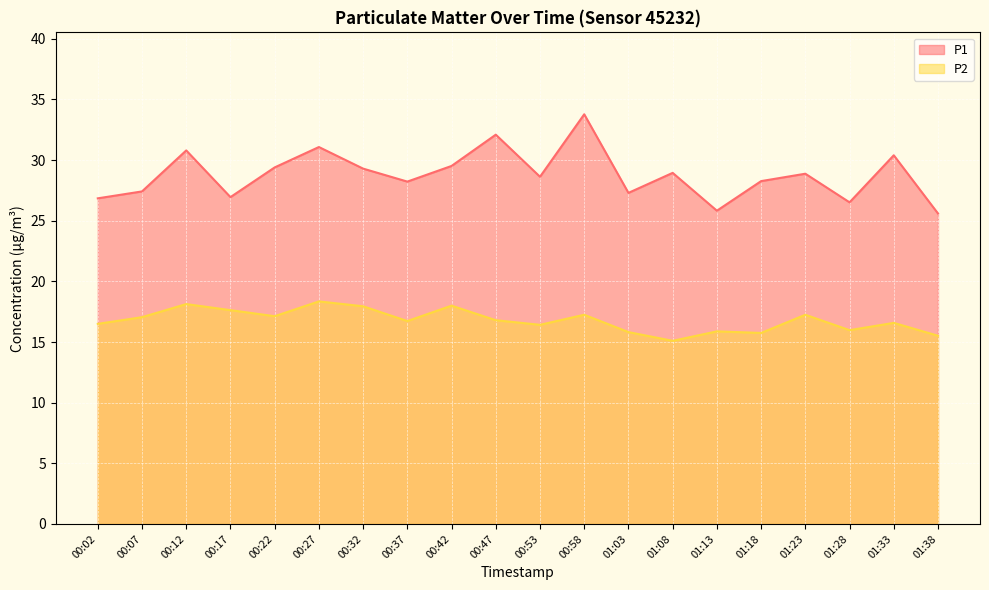

Which series changed the most between 00:02 and 00:12?

P1